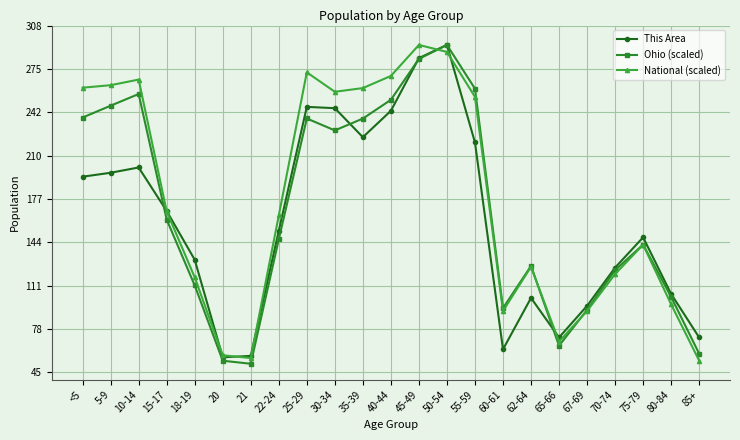

Is the value of National (scaled) at 80-84 greater than the value of This Area at 65-66?

Yes